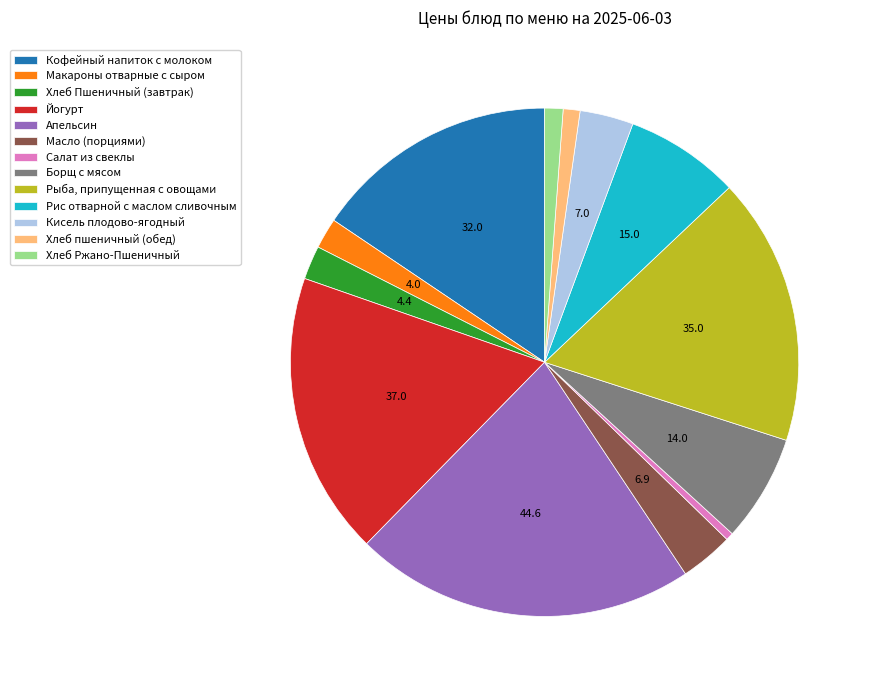

Count the number of slices in the pie.

13